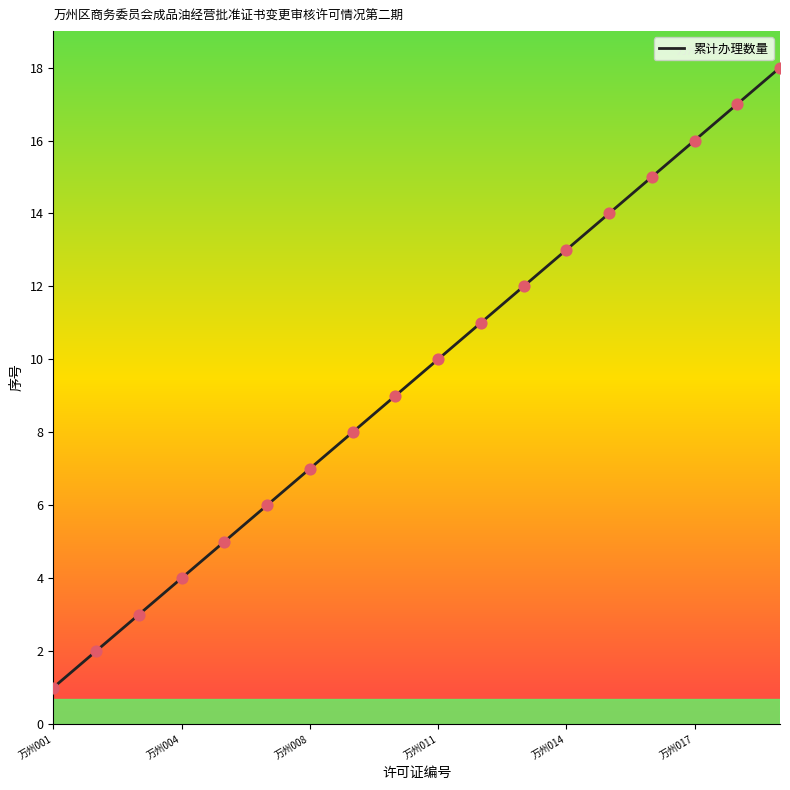

What is the greatest value displayed?

18